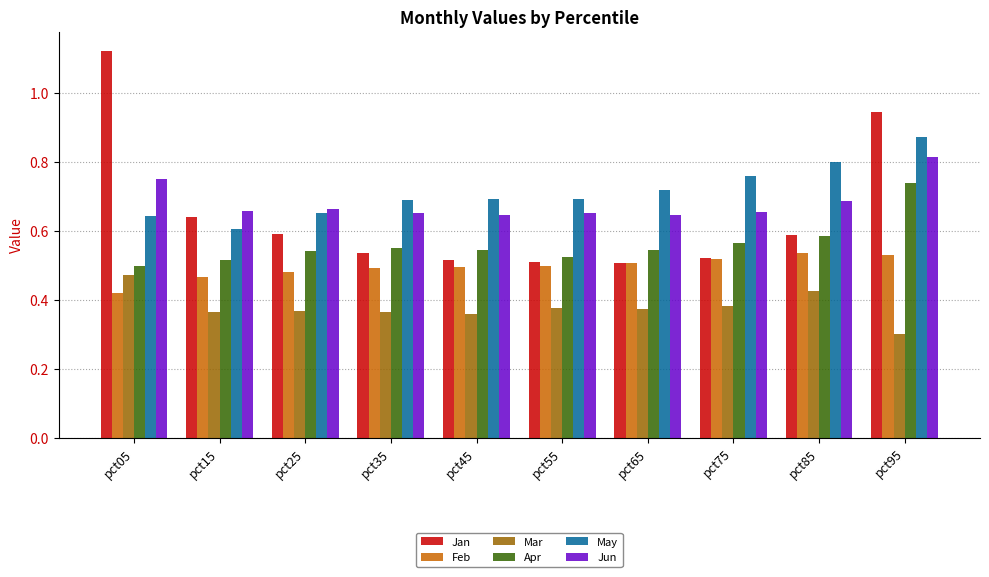

Between pct05 and pct85, which series saw the biggest shift?

Jan